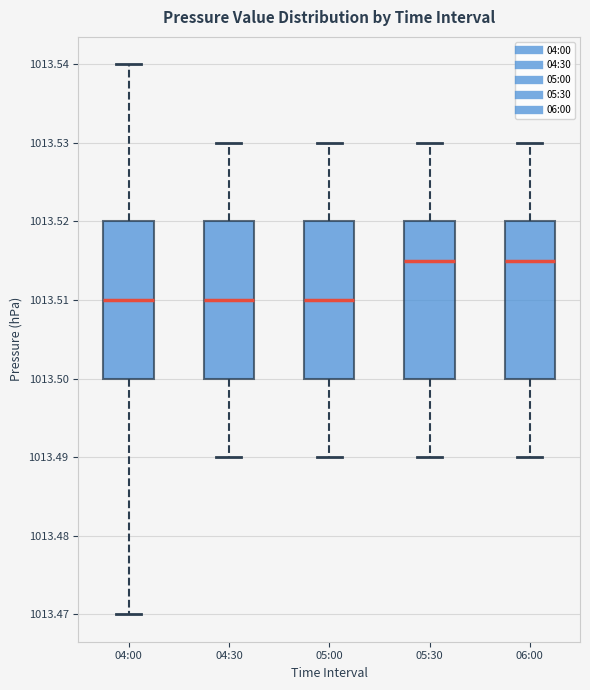

Reading left to right, transcribe this box plot: for each box, give where its median line is, the range the box spans, and where its two whiskers end, as read against the y-axis. The values are not printed on the chart, so give them approximately, as read against the axis.

04:00: median 1013.510, box 1013.500 to 1013.520, whiskers 1013.470 to 1013.540
04:30: median 1013.510, box 1013.500 to 1013.520, whiskers 1013.490 to 1013.530
05:00: median 1013.510, box 1013.500 to 1013.520, whiskers 1013.490 to 1013.530
05:30: median 1013.515, box 1013.500 to 1013.520, whiskers 1013.490 to 1013.530
06:00: median 1013.515, box 1013.500 to 1013.520, whiskers 1013.490 to 1013.530